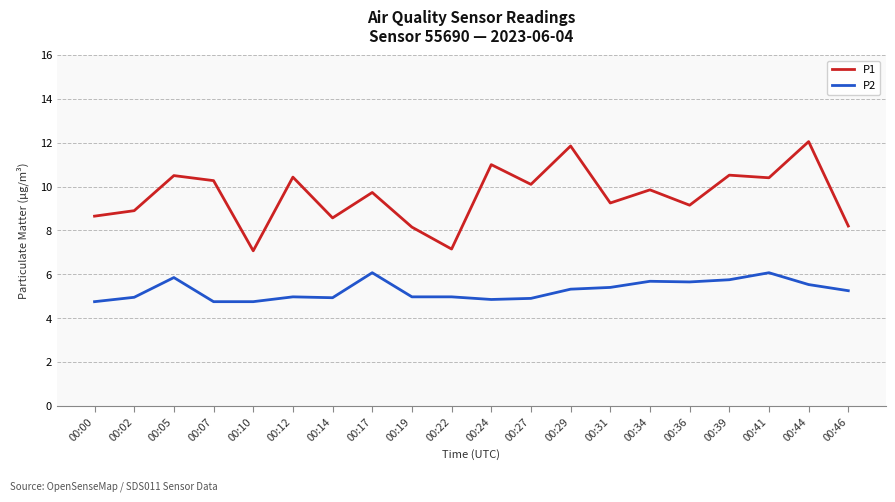

Which series has the largest range (max minus min)?

P1